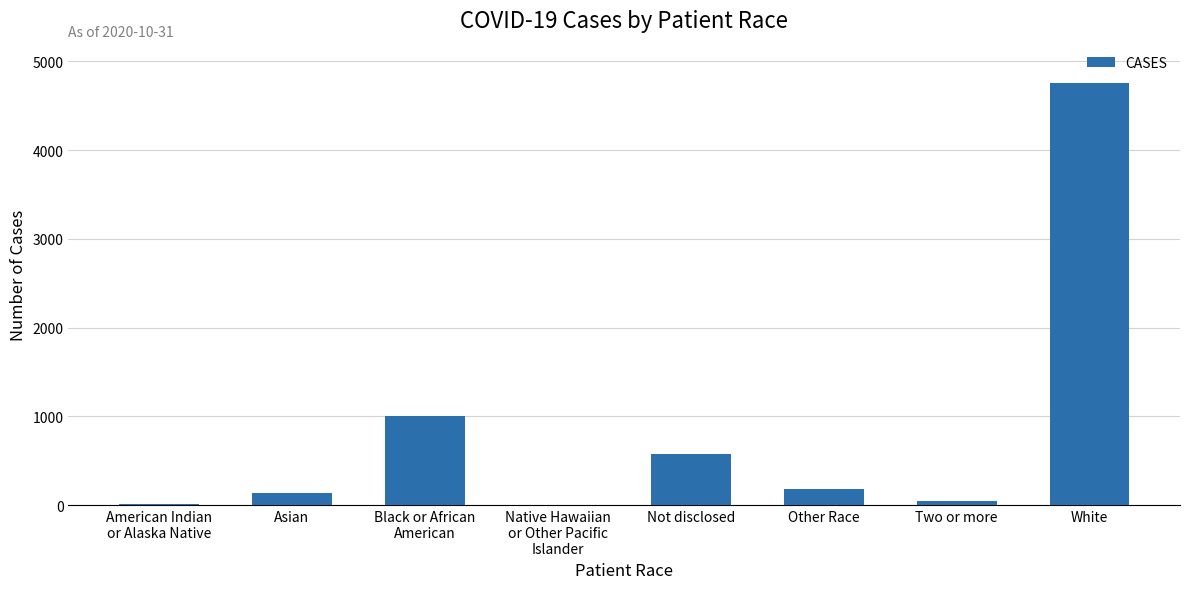

What is the greatest value displayed?

4758